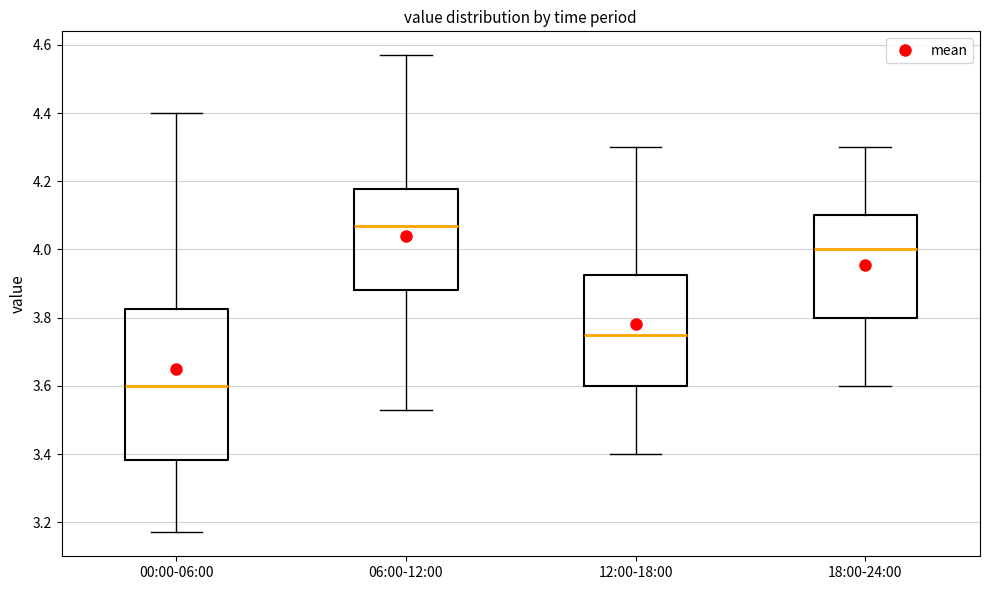

Which box's median line is the highest?

06:00-12:00